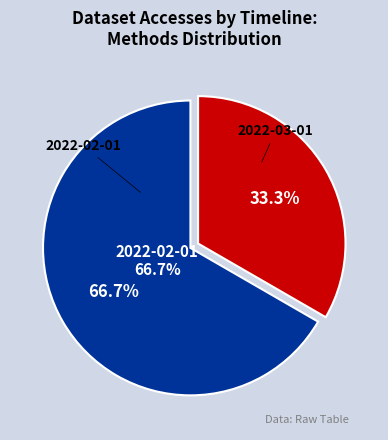

Do 2022-02-01 and 2022-03-01 together represent more than half of the pie?

Yes